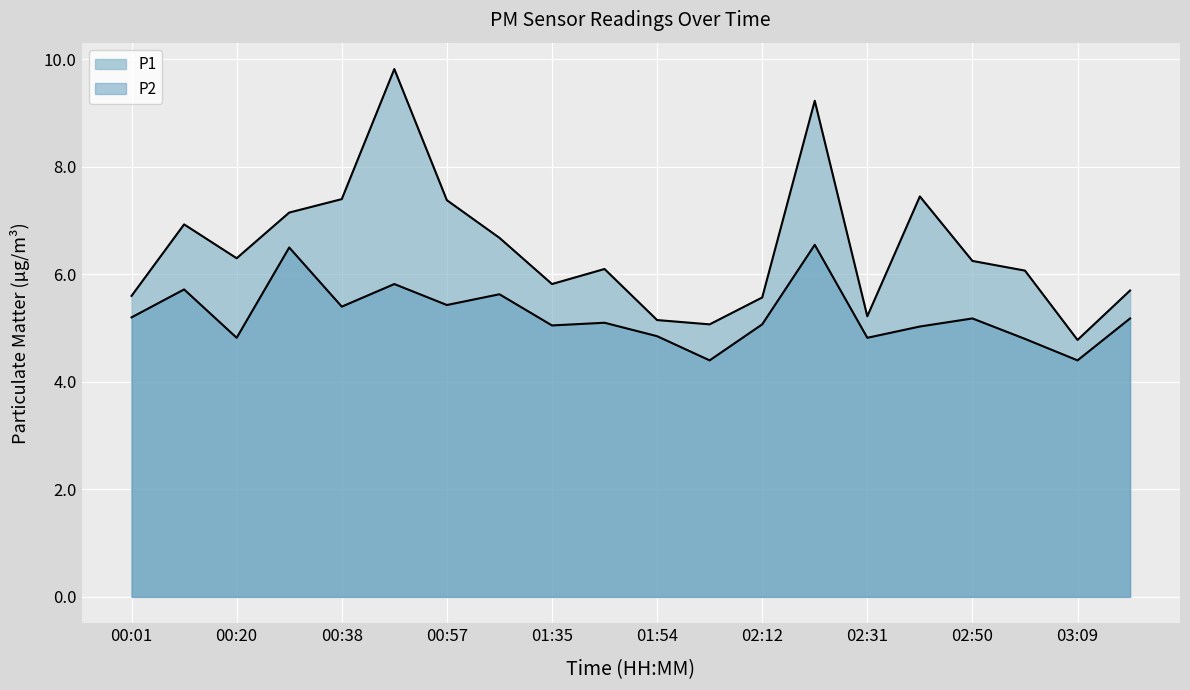

Is the value of P1 at 03:09 greater than the value of P2 at 02:22?

No